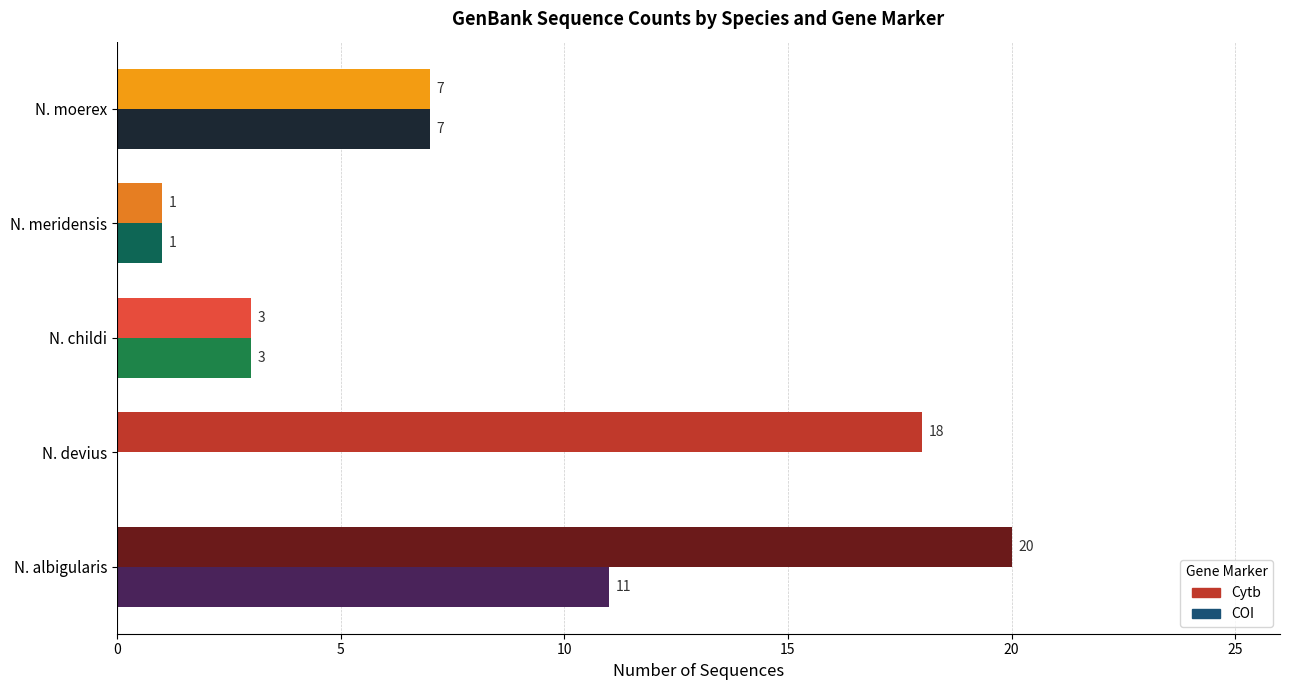

What is the total value across all series at N. albigularis?

31